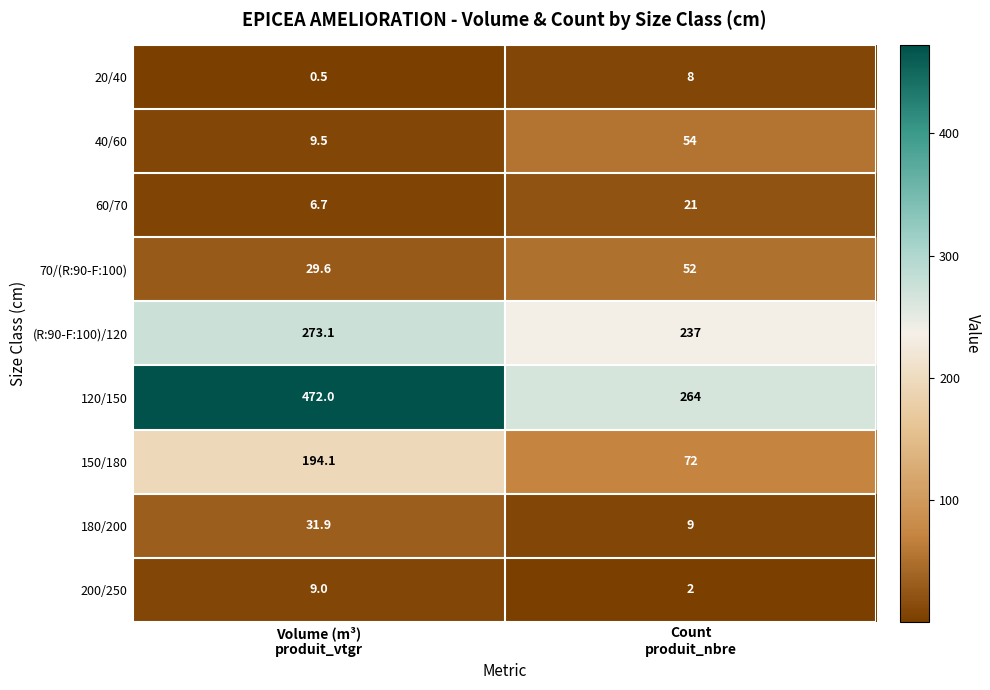

Which series has the largest total across all categories?

120/150